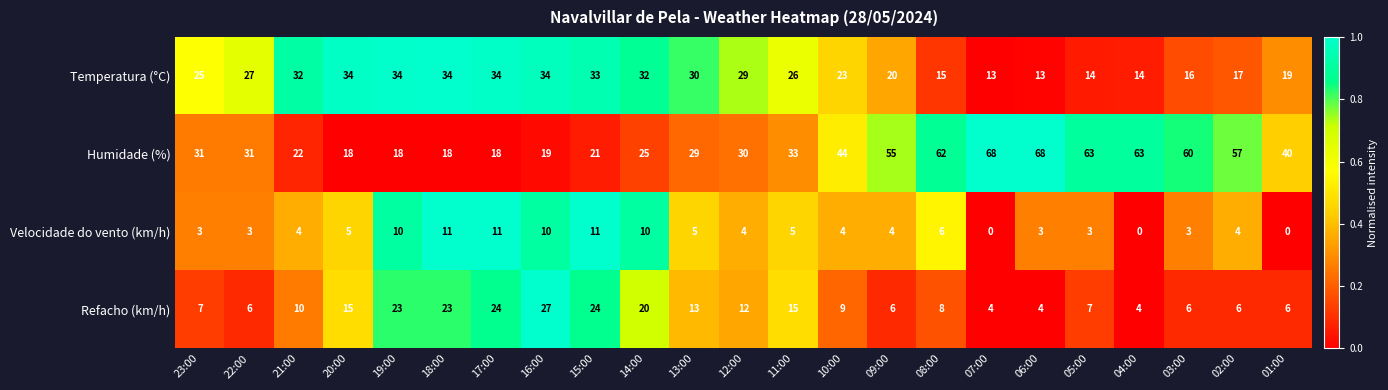

At how many categories does at least one series exceed 0?

23